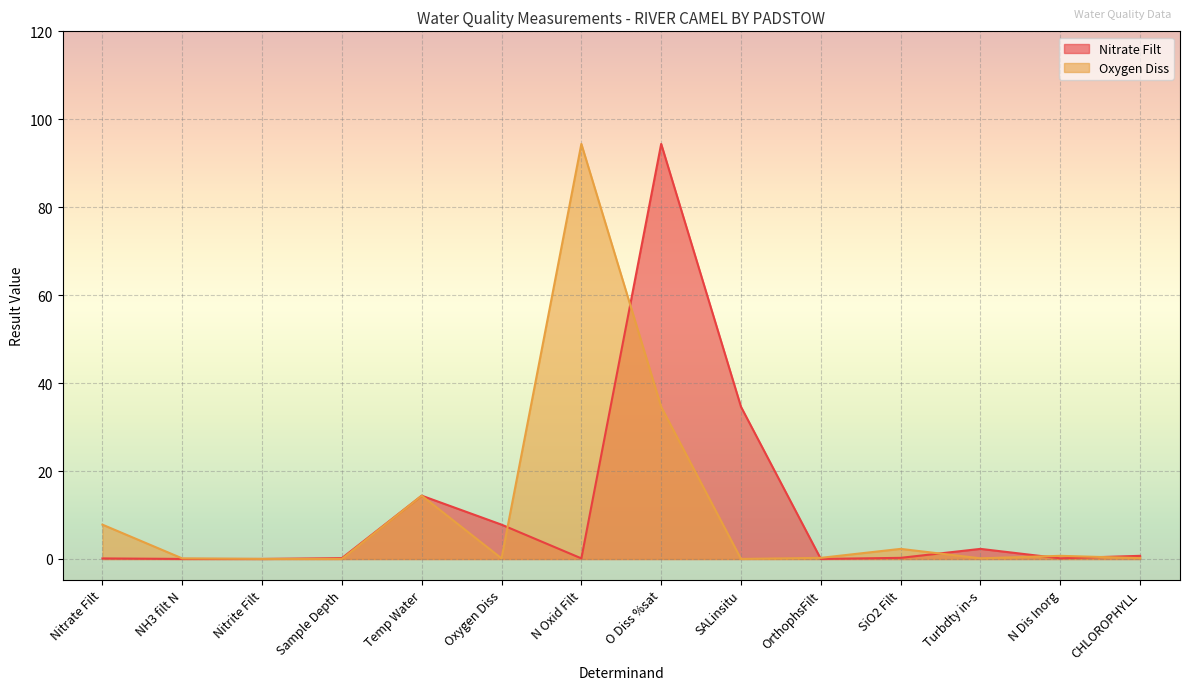

At how many categories does at least one series exceed 76?

2